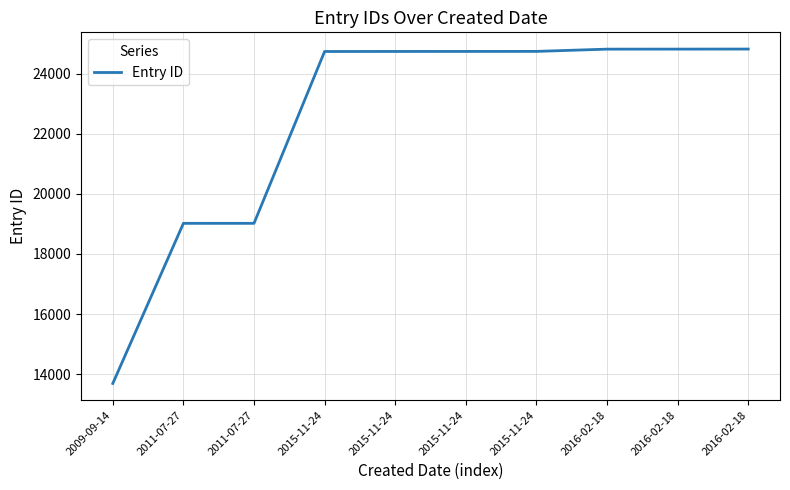

What is the difference between the maximum and minimum values?

11127